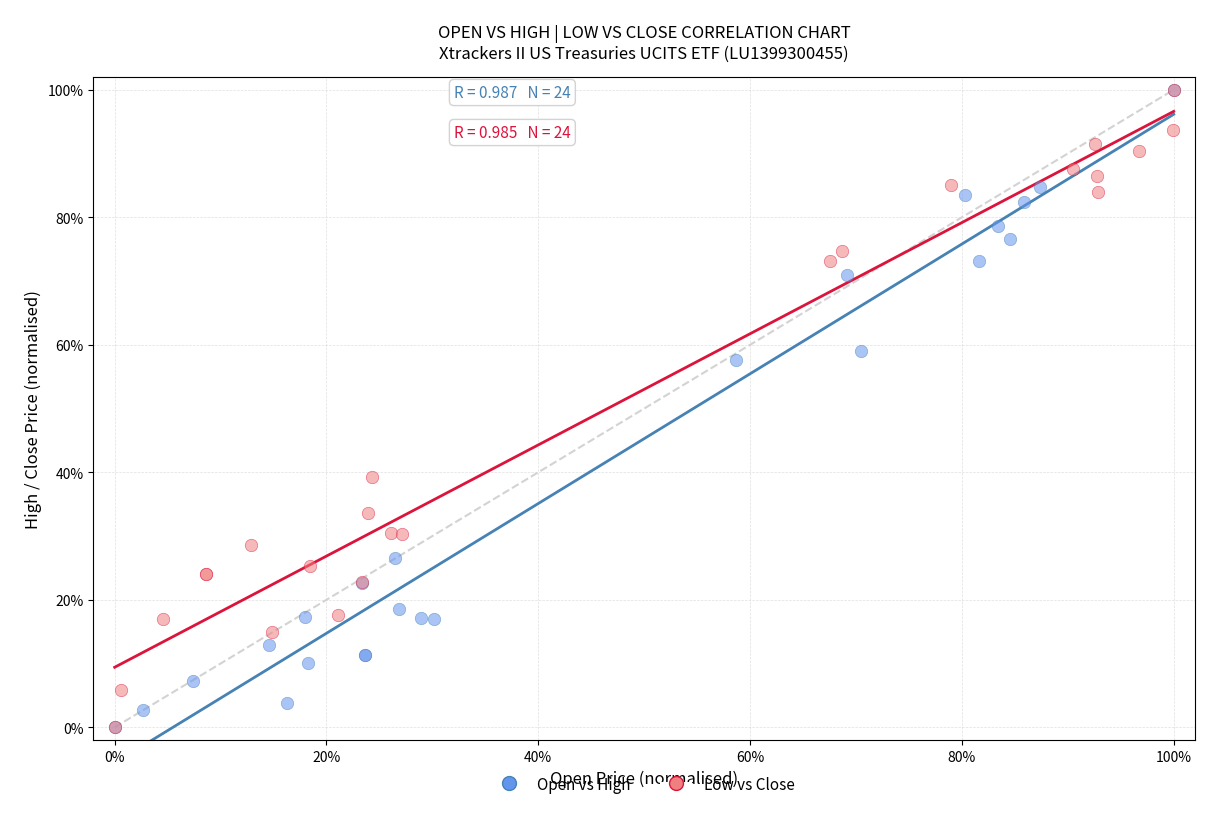

What are all the series names shown in the legend?

Open vs High, Low vs Close